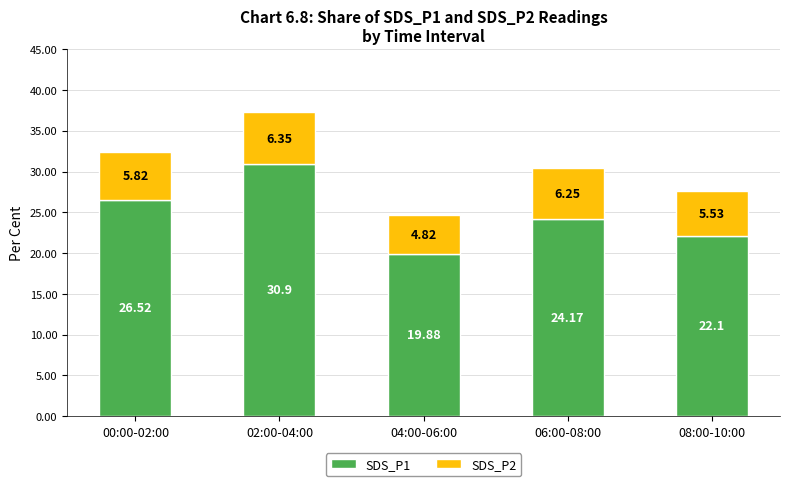

What is the total value across all series at 04:00-06:00?

24.7